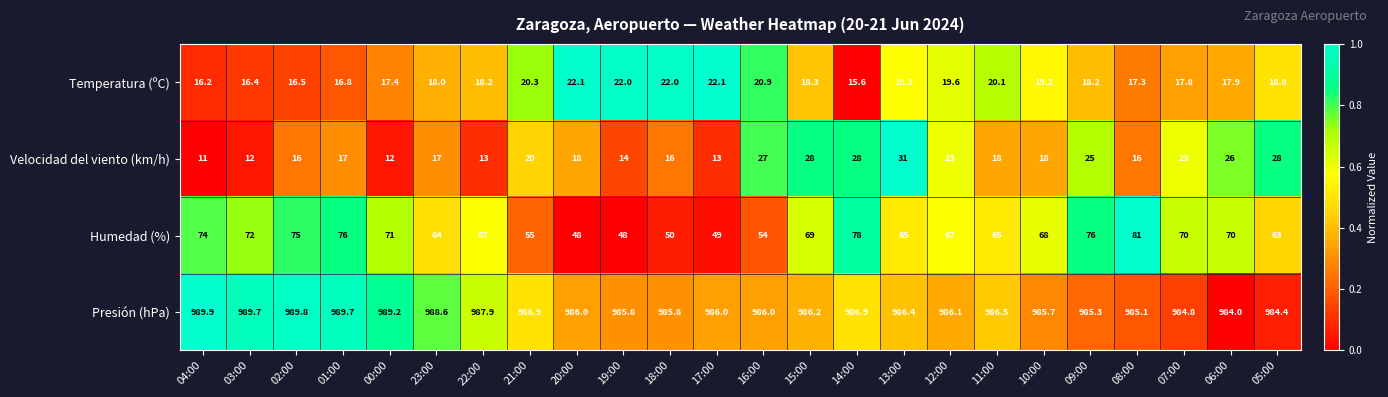

The value of Temperatura (ºC) at 18:00 is 33.2. True or false?

False